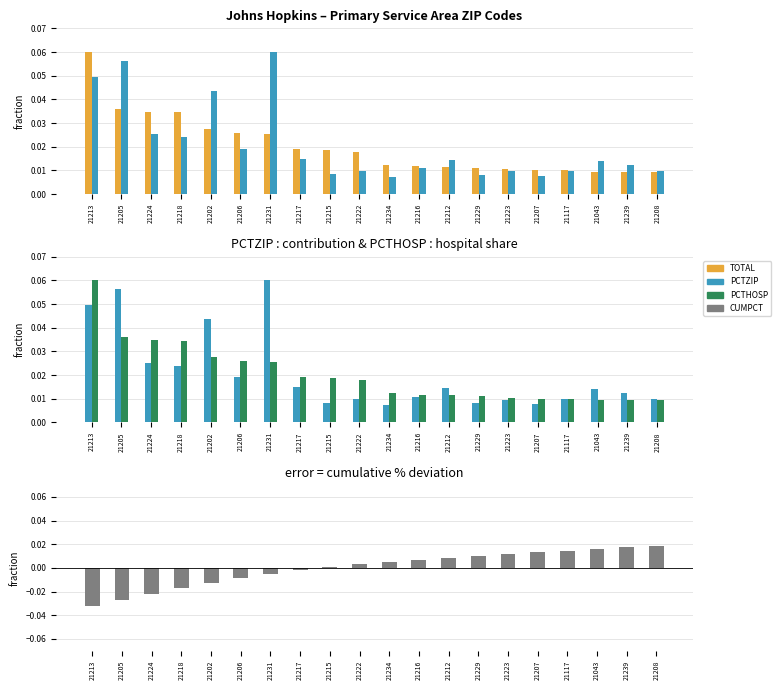

Reading left to right, list all the values displayed in this chart.

TOTAL: 21213=0.1	21205=0.0	21224=0.0	21218=0.0	21202=0.0	21206=0.0	21231=0.0	21217=0.0	21215=0.0	21222=0.0	21234=0.0	21216=0.0	21212=0.0	21229=0.0	21223=0.0	21207=0.0	21117=0.0	21043=0.0	21239=0.0	21208=0.0
PCTZIP: 21213=0.0	21205=0.1	21224=0.0	21218=0.0	21202=0.0	21206=0.0	21231=0.1	21217=0.0	21215=0.0	21222=0.0	21234=0.0	21216=0.0	21212=0.0	21229=0.0	21223=0.0	21207=0.0	21117=0.0	21043=0.0	21239=0.0	21208=0.0
PCTHOSP: 21213=0.1	21205=0.0	21224=0.0	21218=0.0	21202=0.0	21206=0.0	21231=0.0	21217=0.0	21215=0.0	21222=0.0	21234=0.0	21216=0.0	21212=0.0	21229=0.0	21223=0.0	21207=0.0	21117=0.0	21043=0.0	21239=0.0	21208=0.0
CUMPCT: 21213=-0.0	21205=-0.0	21224=-0.0	21218=-0.0	21202=-0.0	21206=-0.0	21231=-0.0	21217=-0.0	21215=0.0	21222=0.0	21234=0.0	21216=0.0	21212=0.0	21229=0.0	21223=0.0	21207=0.0	21117=0.0	21043=0.0	21239=0.0	21208=0.0